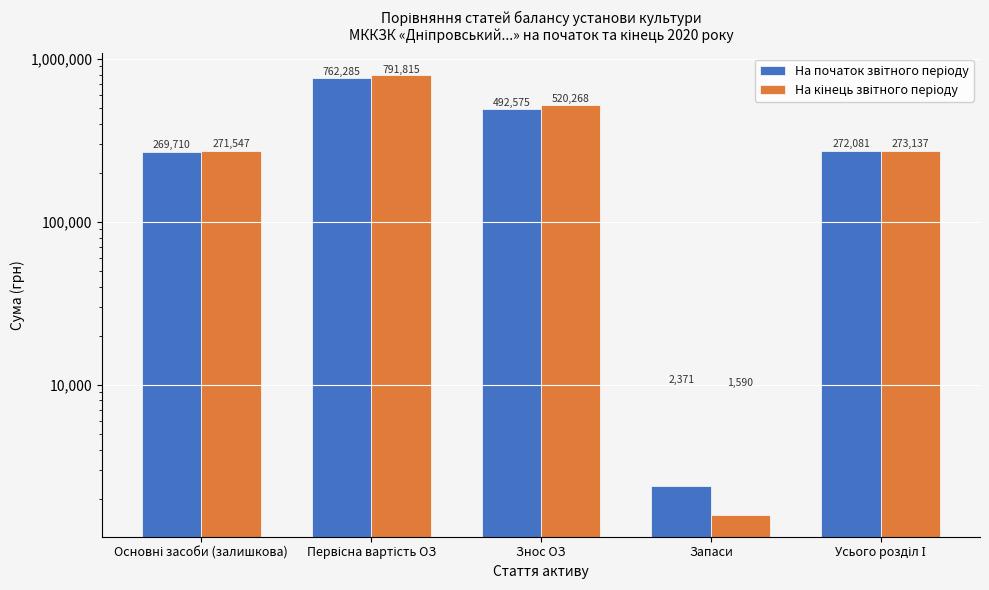

What is the smallest value displayed?

1590